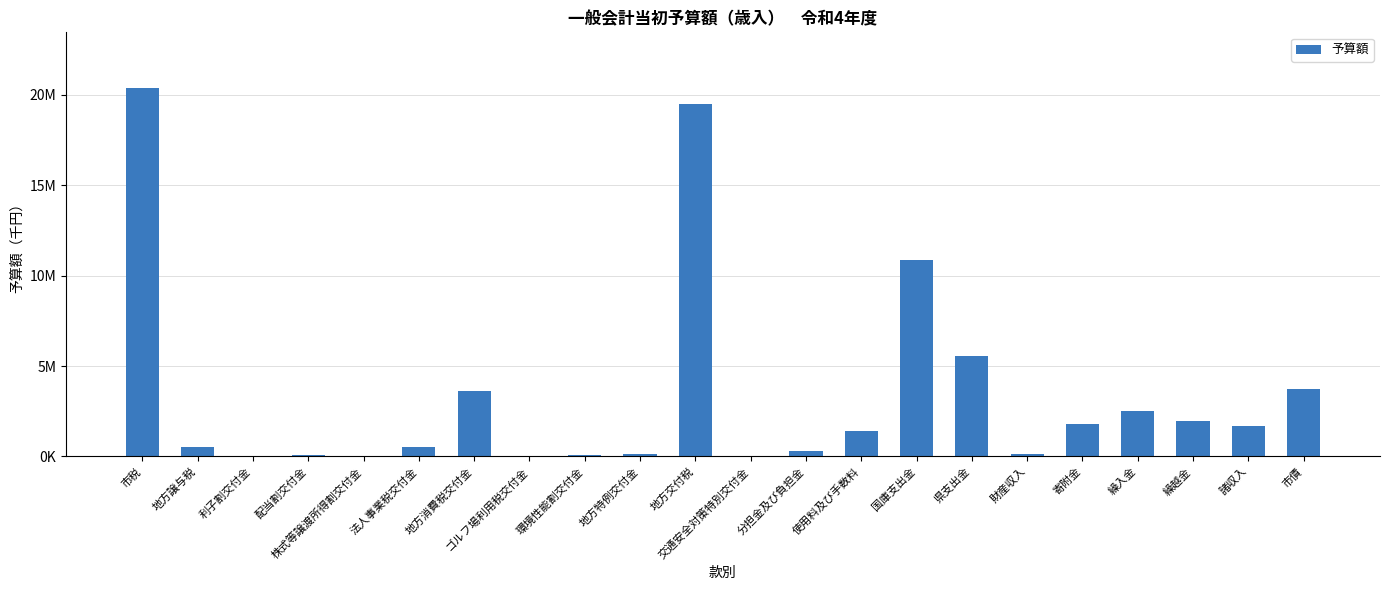

What is the value of the 10th bar from the left?

141000